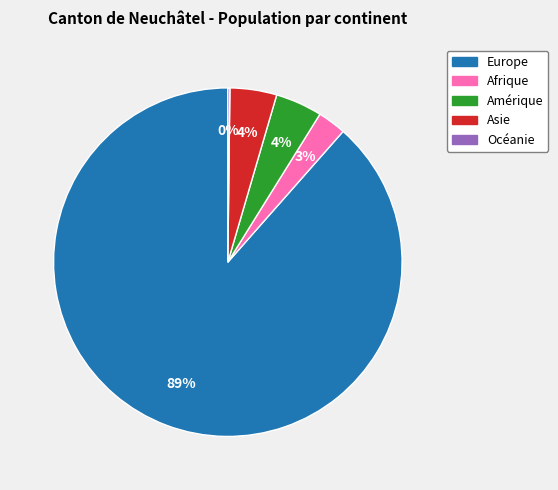

Which slice is the largest?

Europe